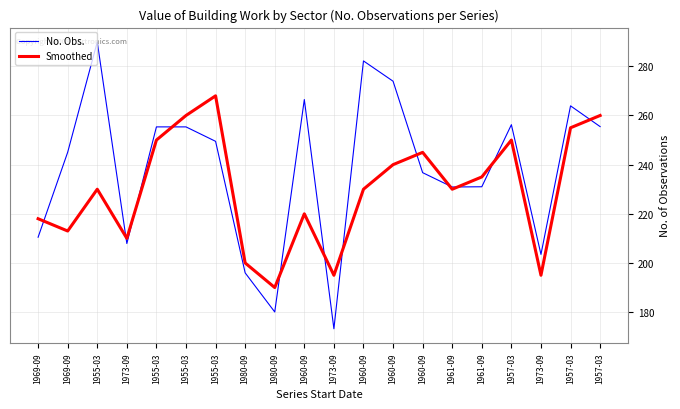

What is the label of the 10th point from the right?

1973-09